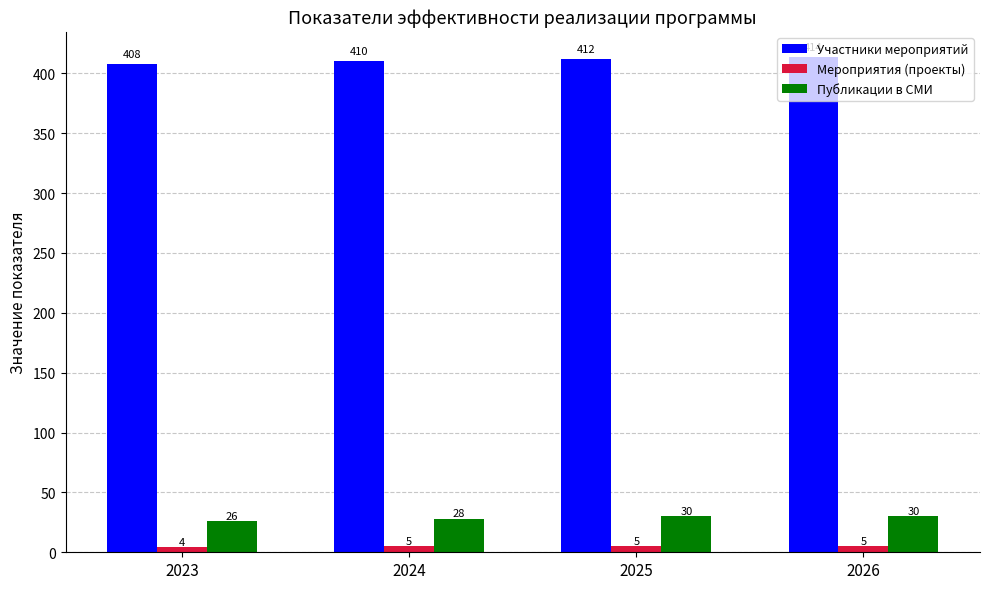

Which series has the largest range (max minus min)?

Участники мероприятий